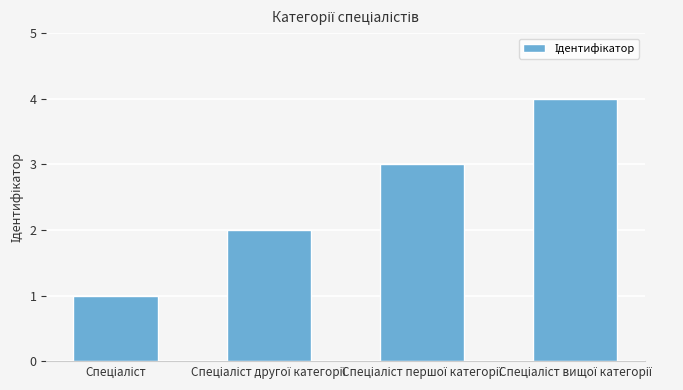

What is the greatest value displayed?

4